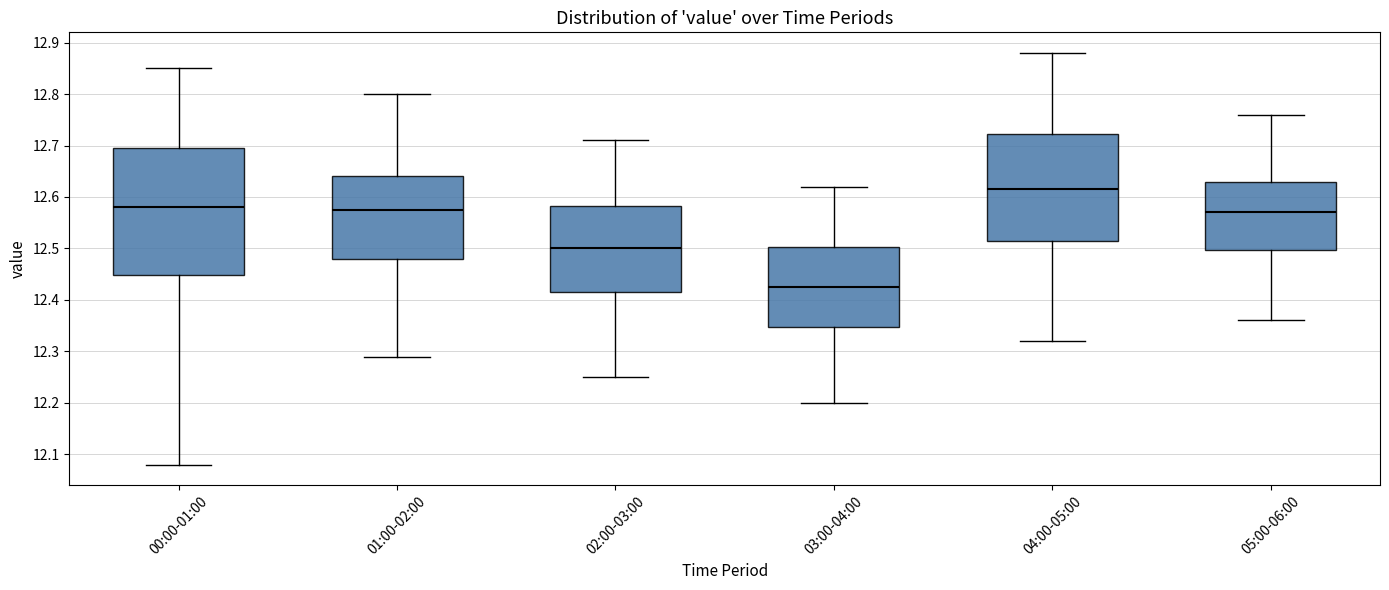

Which box's median line is the lowest?

03:00-04:00